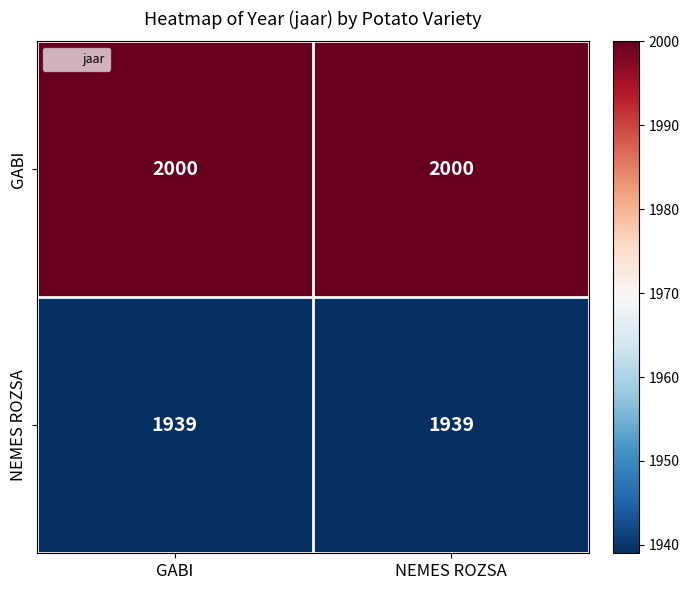

Reading left to right, extract all data points from this chart.

GABI: GABI=2000	NEMES ROZSA=2000
NEMES ROZSA: GABI=1939	NEMES ROZSA=1939